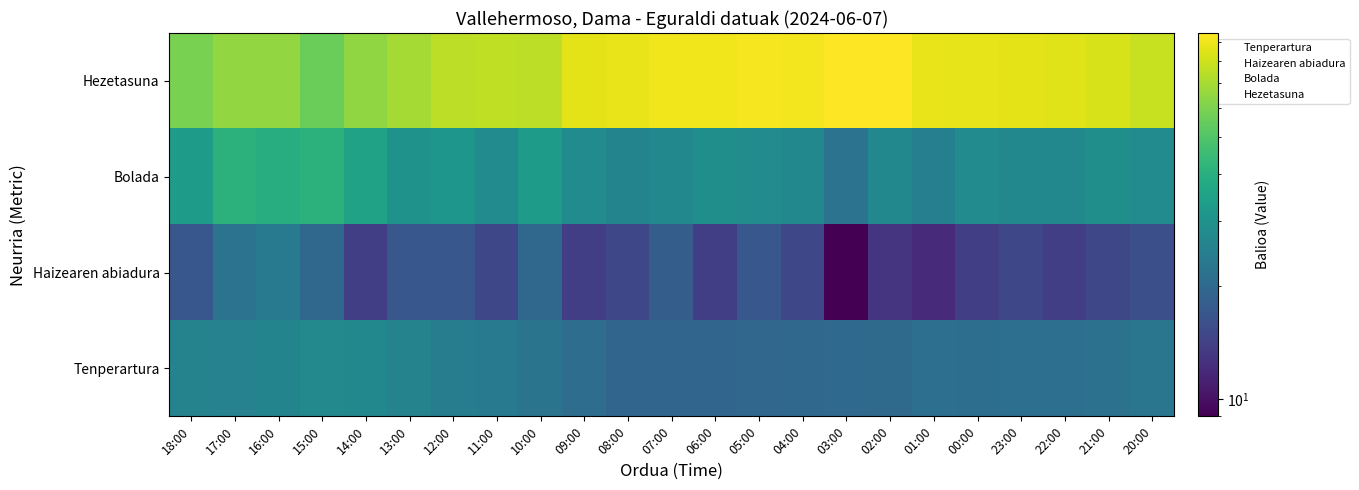

Reading left to right, extract all data points from this chart.

Tenperartura: 18:00=25.9	17:00=25.5	16:00=26.0	15:00=27.4	14:00=27.1	13:00=25.9	12:00=24.3	11:00=23.6	10:00=22.2	09:00=20.8	08:00=19.5	07:00=19.5	06:00=19.4	05:00=19.6	04:00=19.7	03:00=20.1	02:00=20.3	01:00=21.2	00:00=21.1	23:00=21.2	22:00=21.3	21:00=21.8	20:00=22.6
Haizearen abiadura: 18:00=17.0	17:00=22.0	16:00=24.0	15:00=20.0	14:00=14.0	13:00=17.0	12:00=17.0	11:00=15.0	10:00=20.0	09:00=14.0	08:00=15.0	07:00=18.0	06:00=14.0	05:00=17.0	04:00=15.0	03:00=9.0	02:00=13.0	01:00=12.0	00:00=14.0	23:00=15.0	22:00=14.0	21:00=15.0	20:00=16.0
Bolada: 18:00=33.0	17:00=41.0	16:00=39.0	15:00=41.0	14:00=35.0	13:00=30.0	12:00=31.0	11:00=28.0	10:00=33.0	09:00=28.0	08:00=26.0	07:00=27.0	06:00=29.0	05:00=28.0	04:00=27.0	03:00=22.0	02:00=27.0	01:00=25.0	00:00=28.0	23:00=27.0	22:00=27.0	21:00=29.0	20:00=28.0
Hezetasuna: 18:00=59.0	17:00=65.0	16:00=65.0	15:00=56.0	14:00=64.0	13:00=69.0	12:00=75.0	11:00=76.0	10:00=75.0	09:00=86.0	08:00=88.0	07:00=90.0	06:00=90.0	05:00=92.0	04:00=91.0	03:00=95.0	02:00=95.0	01:00=88.0	00:00=87.0	23:00=86.0	22:00=85.0	21:00=82.0	20:00=78.0